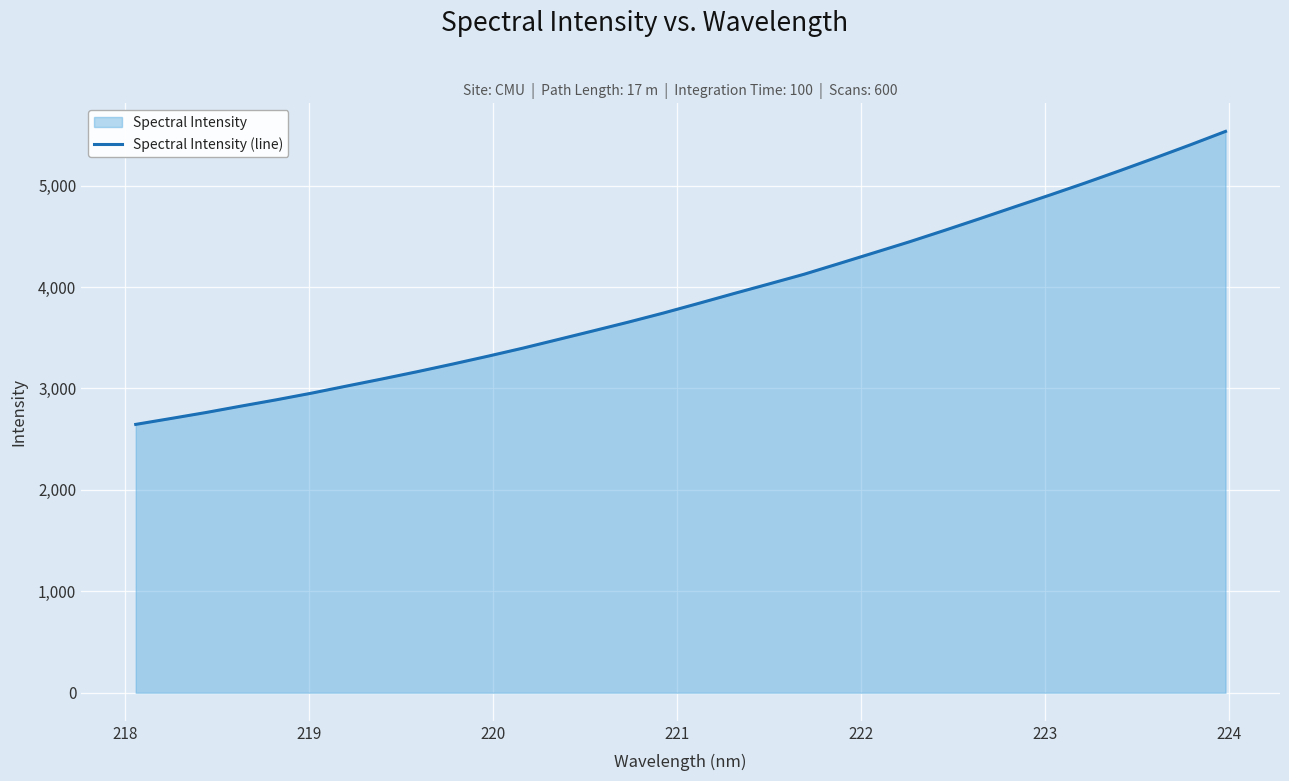

What is the smallest value displayed?

2645.7